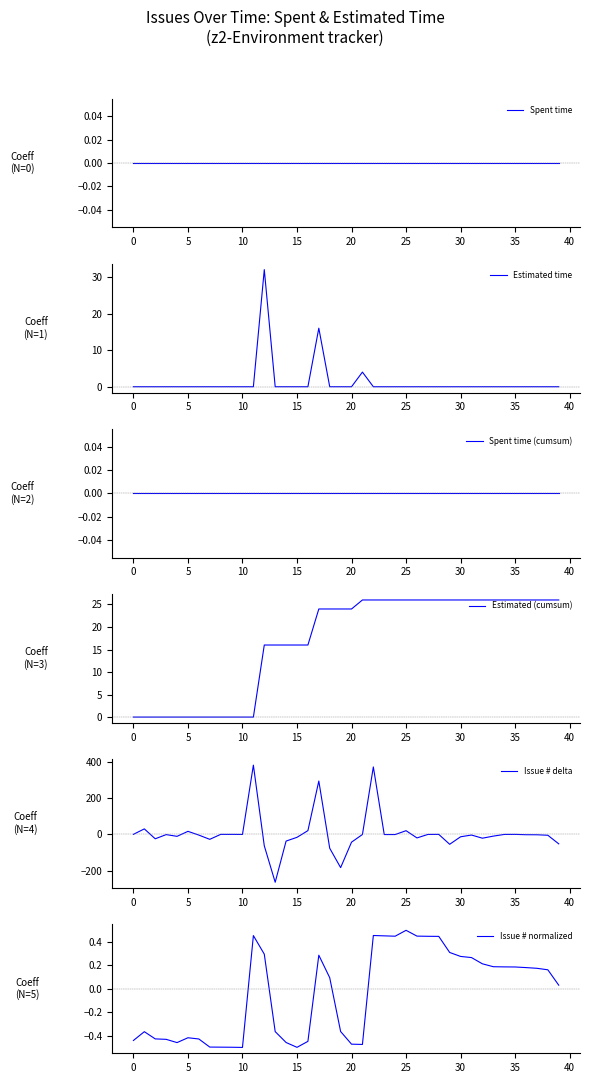

Does the chart display data point markers on the line(s)?

No